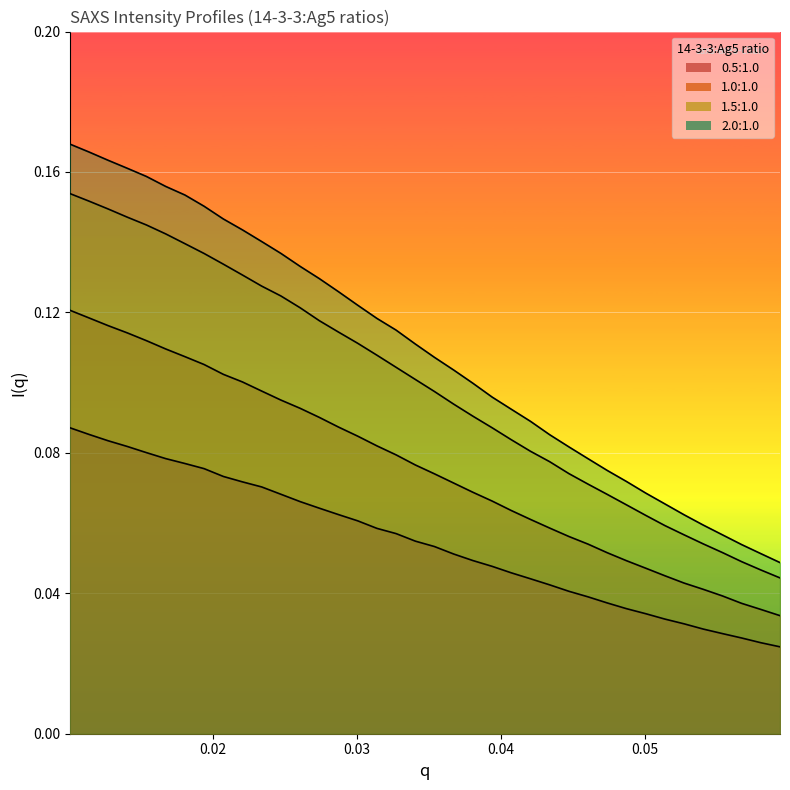

Which series has the widest spread of values?

2.0:1.0 Iq